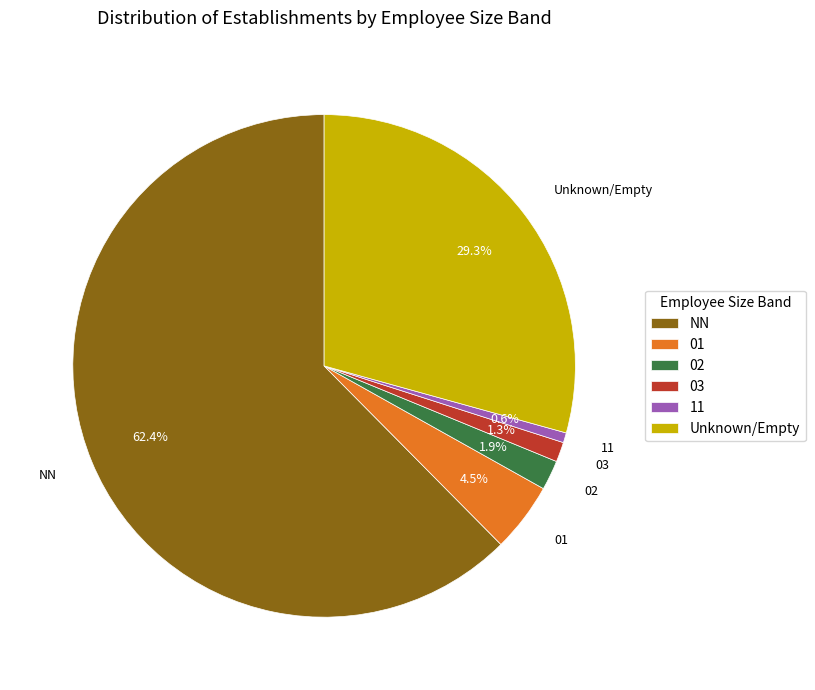

Is the sum of 02 and NN greater than half?

Yes